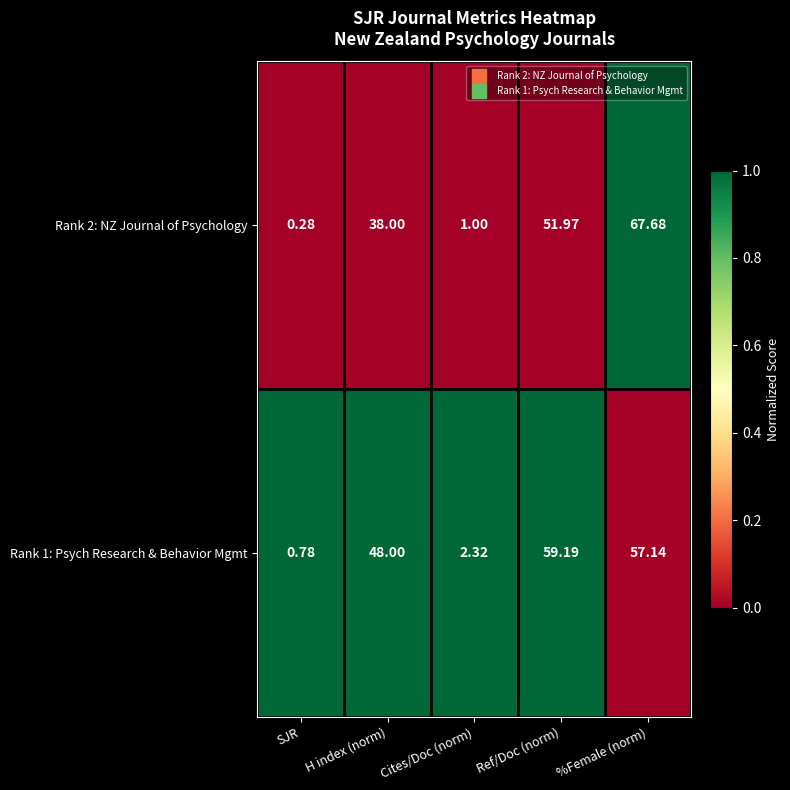

Rank the categories by Rank 2: NZ Journal of Psychology value from highest to lowest.

%Female (norm), Ref/Doc (norm), H index (norm), Cites/Doc (norm), SJR